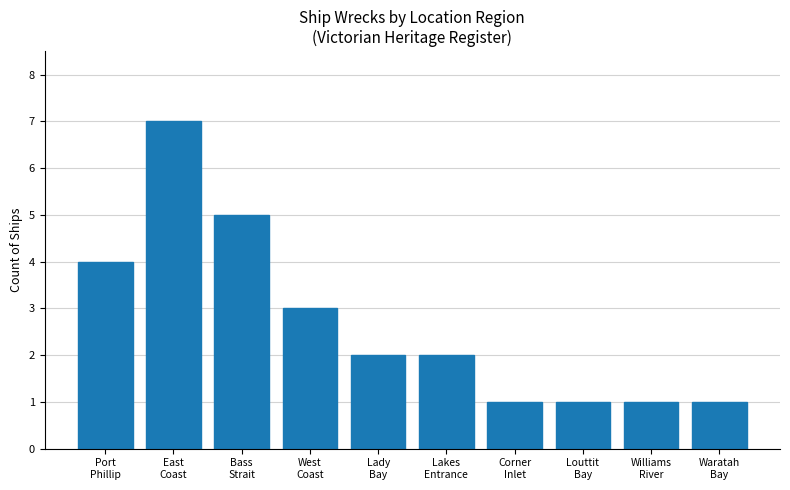

What is the maximum value shown in the chart?

7